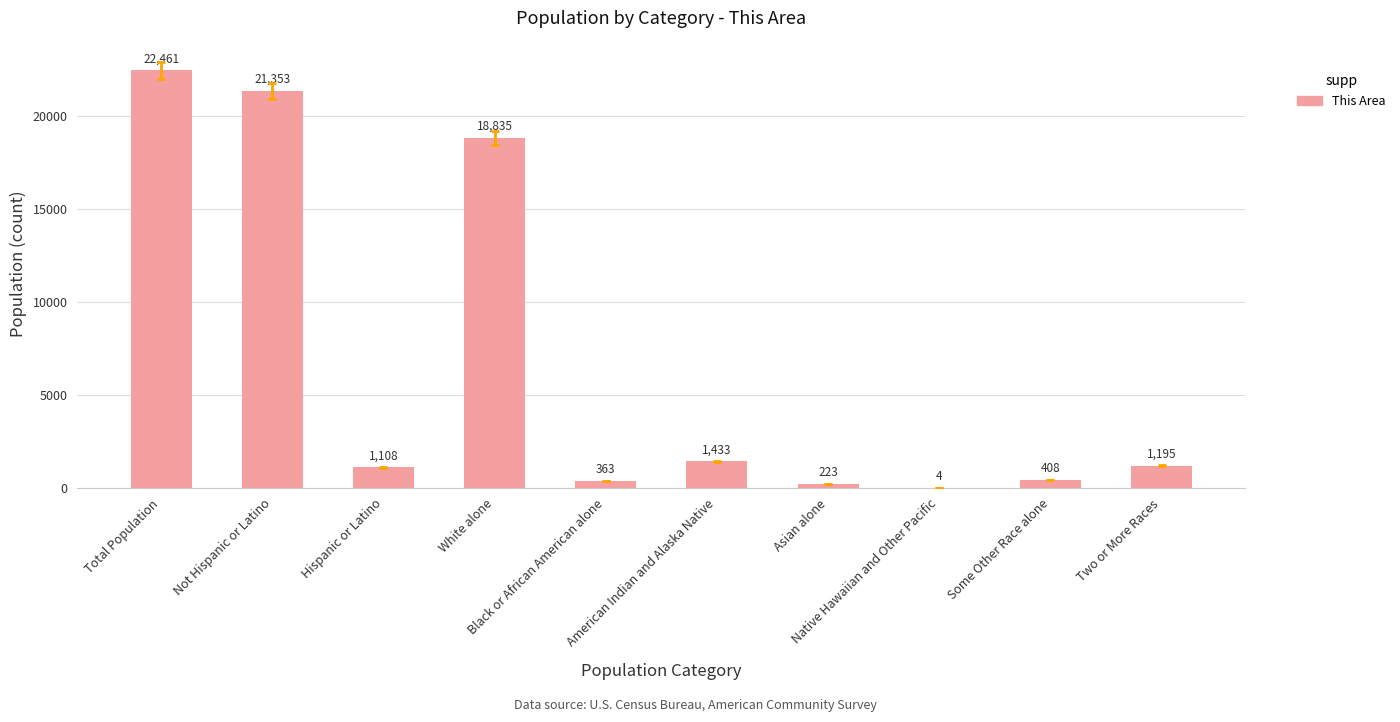

What is the sum of all values?

67383